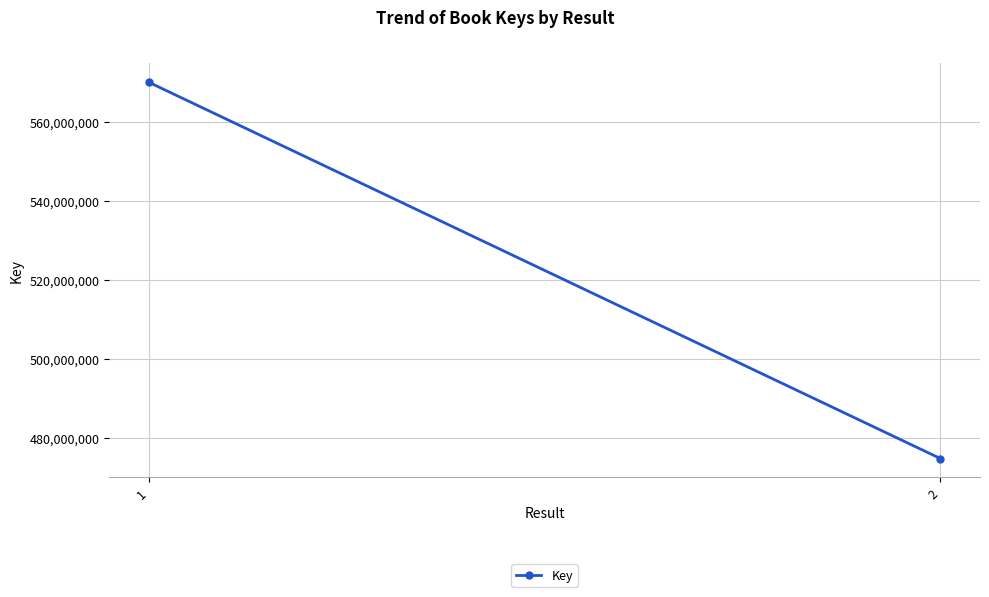

At which category does the chart reach its peak across all series?

1